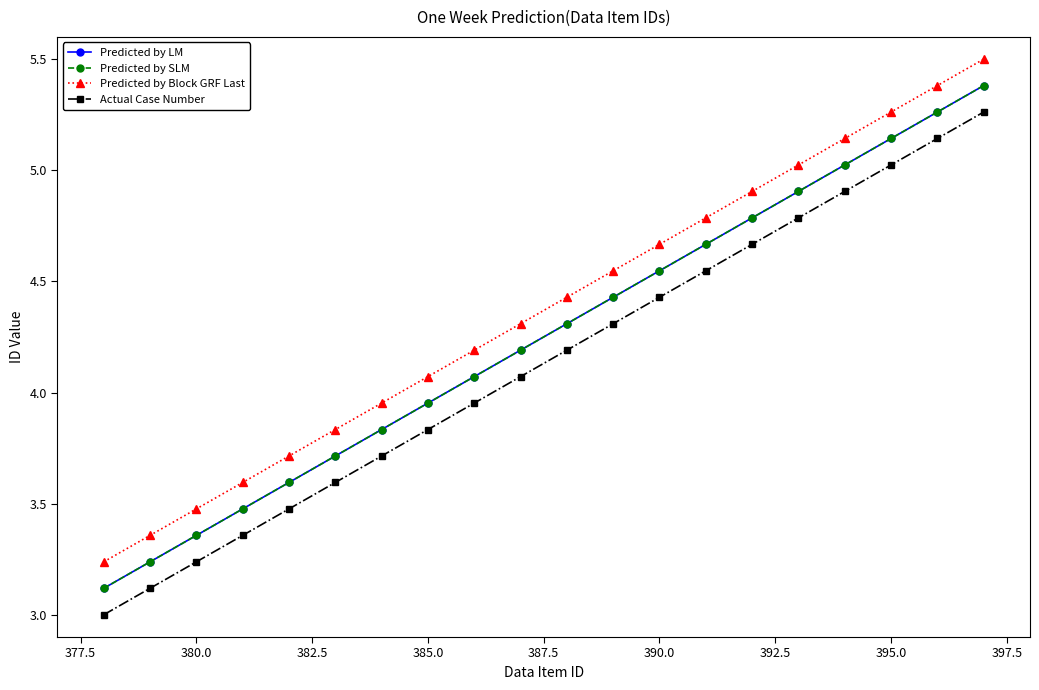

Is this an area chart (filled region under the line)?

No